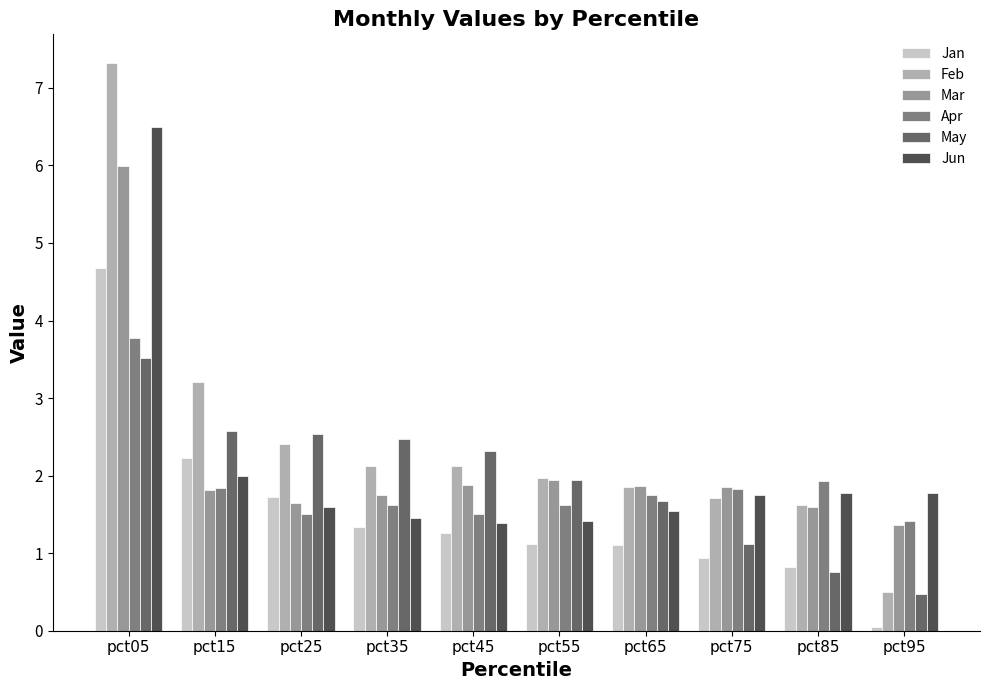

What is the difference between the Feb values at pct05 and pct15?

4.1